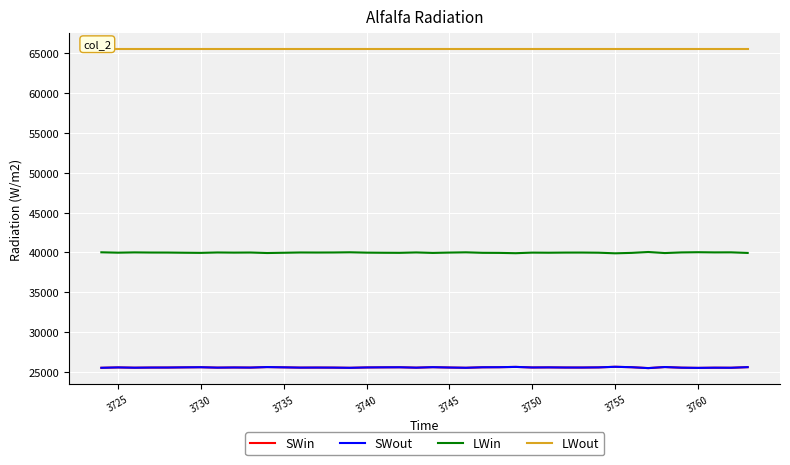

Which series has the largest total across all categories?

LWout